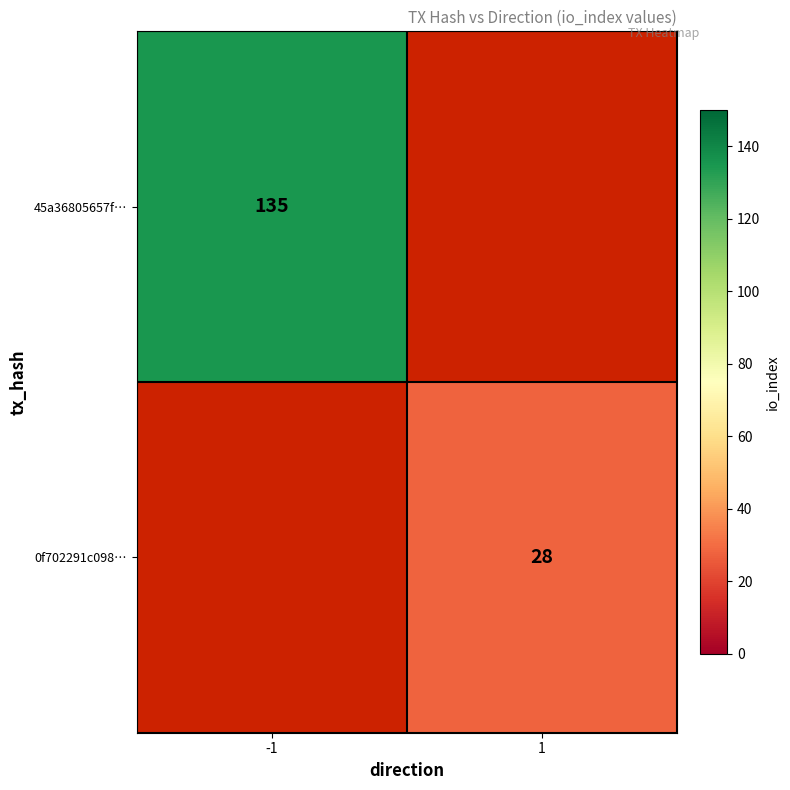

Is it true that 0f702291c098… equals 28 at 1?

True